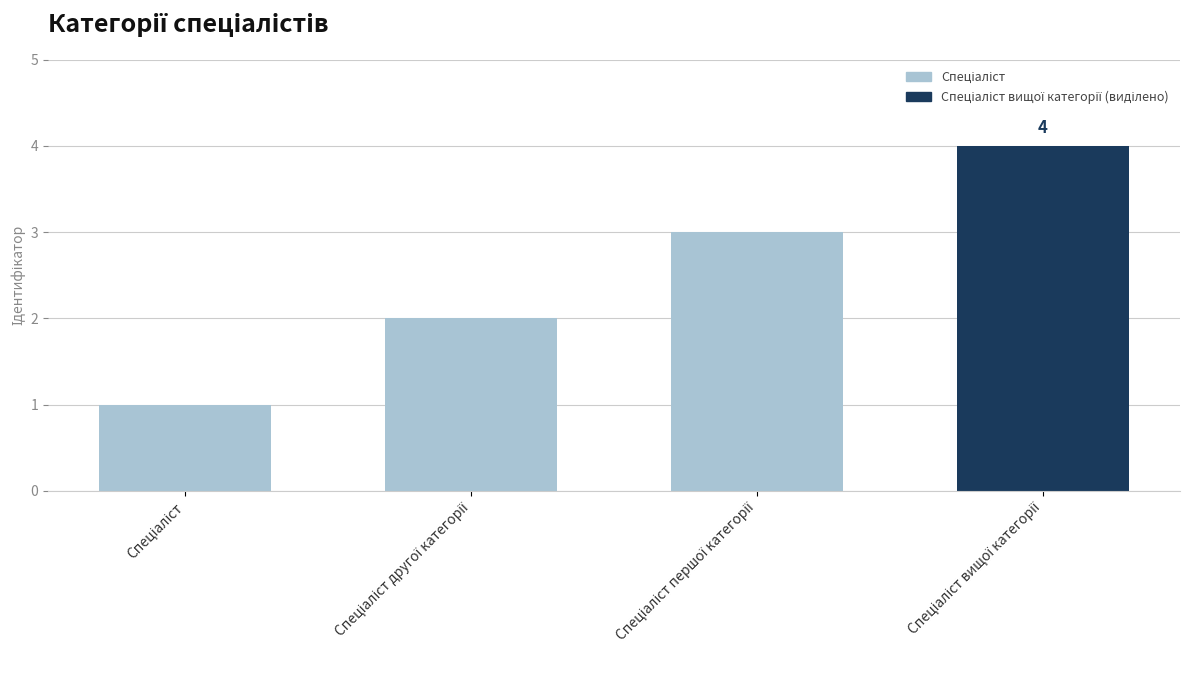

How many categories are shown in the chart?

4